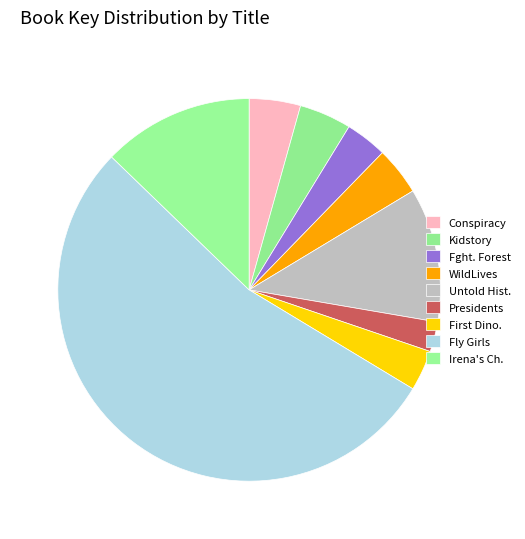

What percentage is the Conspiracy slice, to the nearest percent?

4%